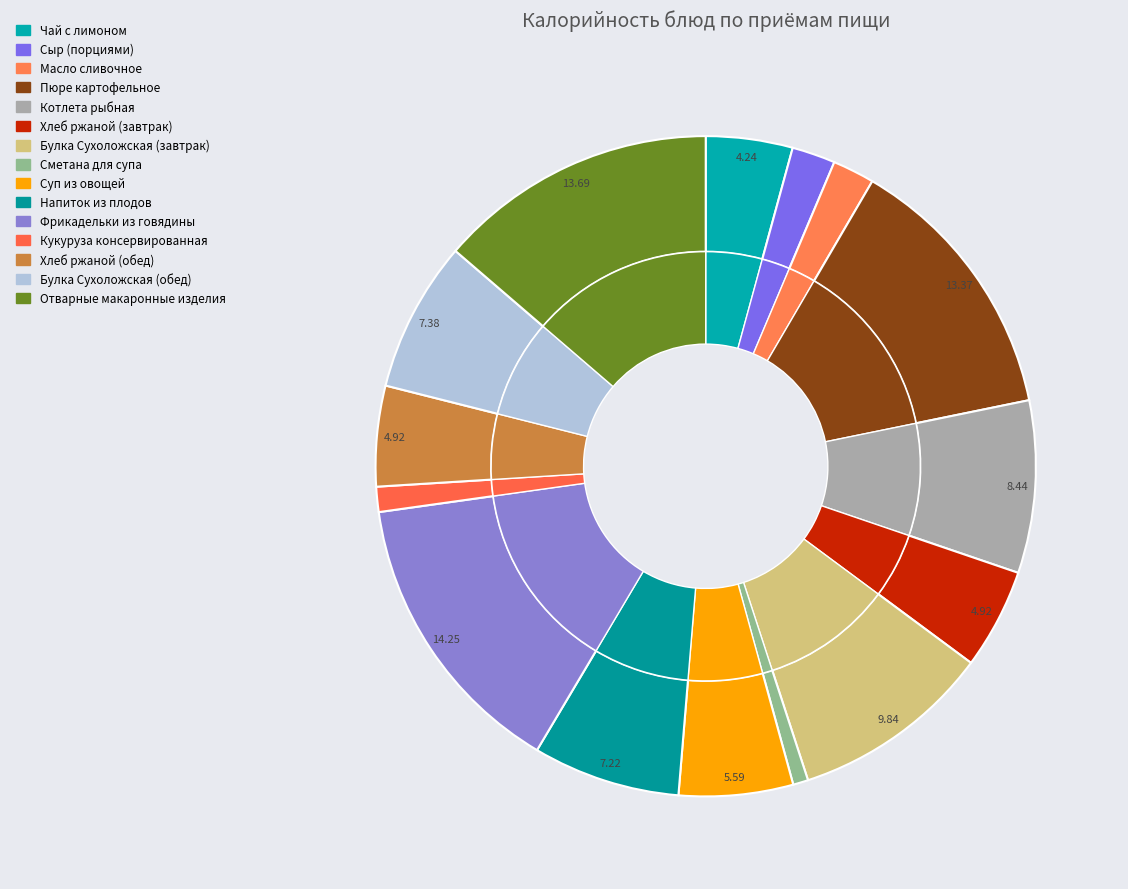

How many slices are in this pie chart?

15